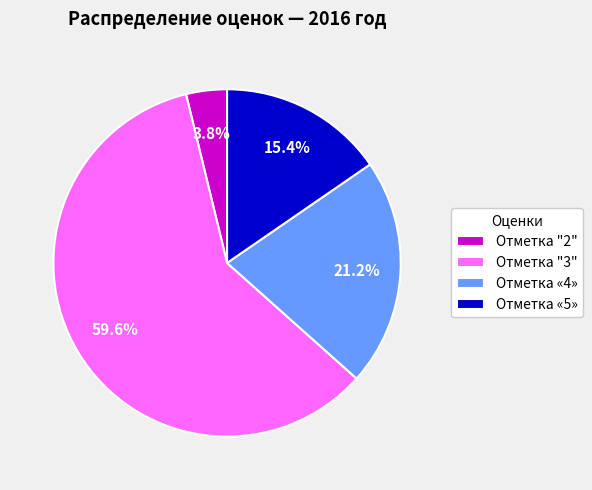

What percentage is the Отметка «4» slice, to the nearest percent?

21%